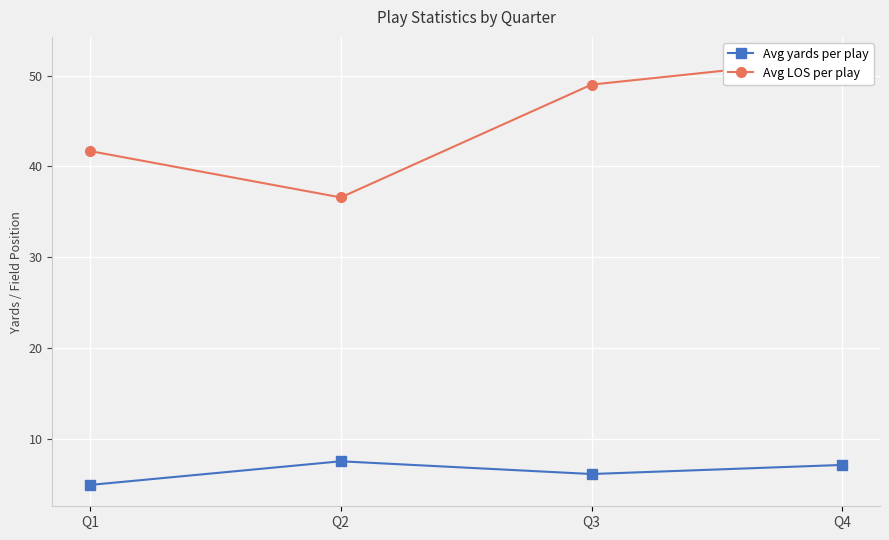

True or false: Avg yards per play and Avg LOS per play cross at least once.

False